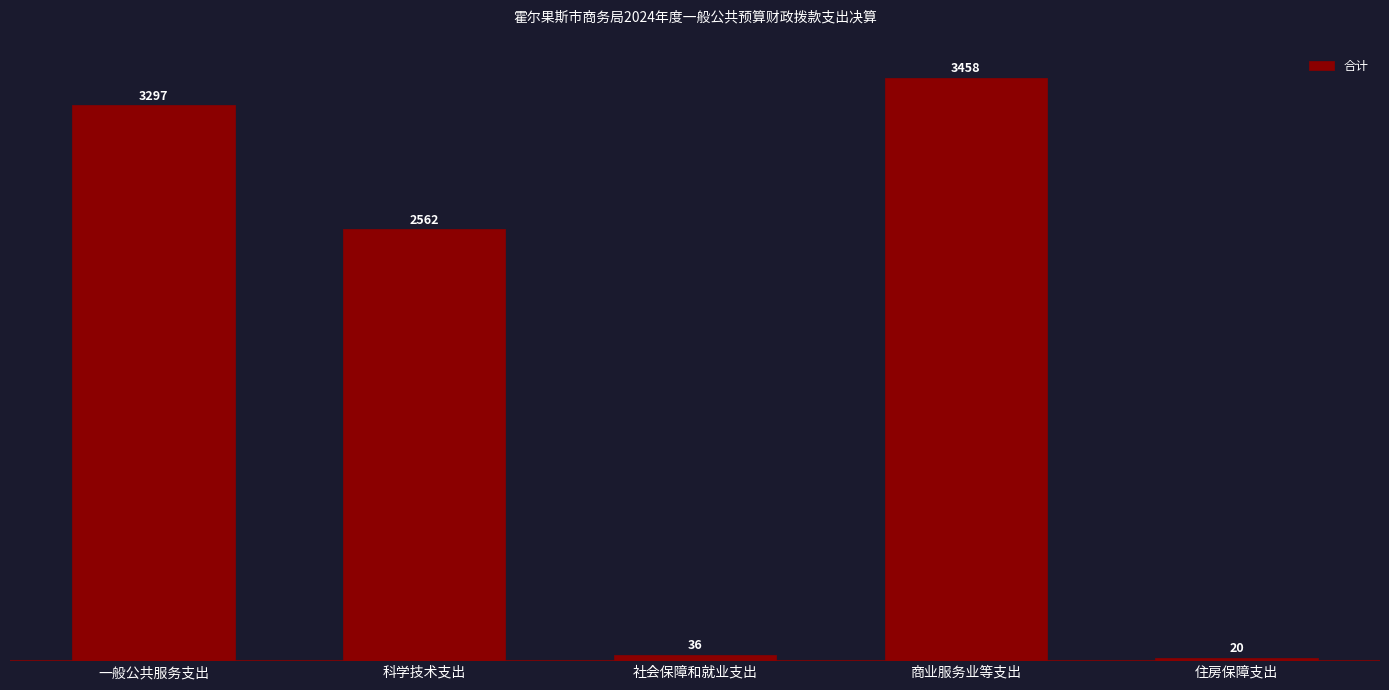

What is the label of the 4th bar from the right?

科学技术支出